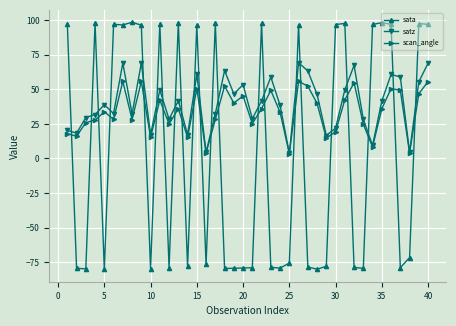

How many times do satz and sata cross each other?

22